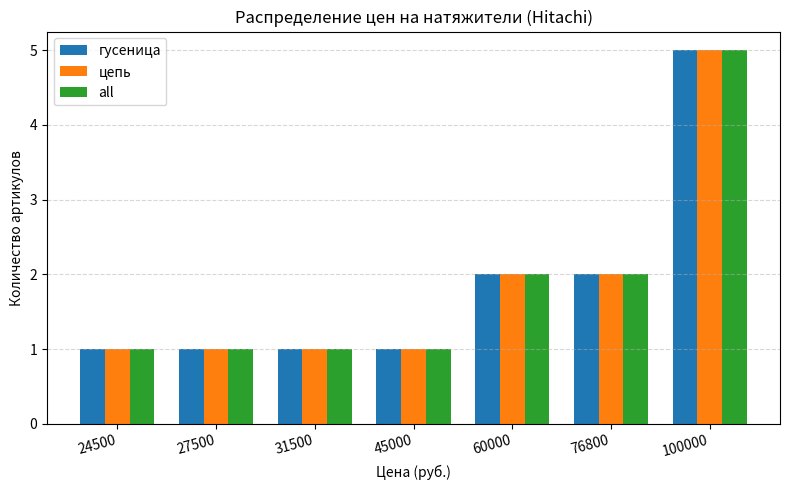

The value of гусеница at 76800 is 2. True or false?

True